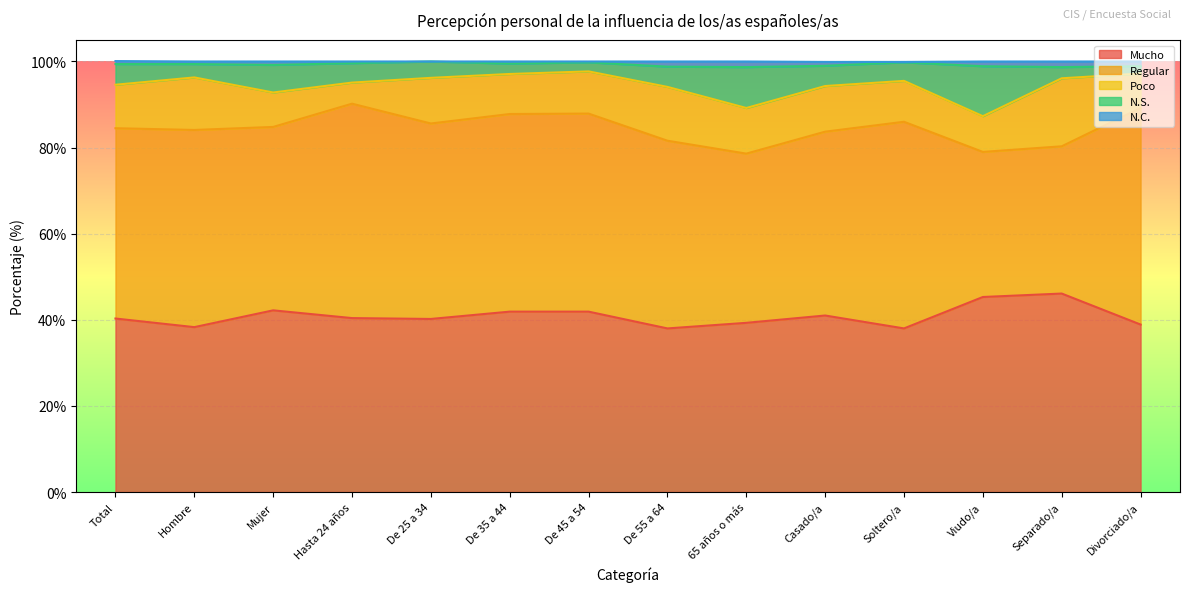

How many categories are shown in the chart?

14